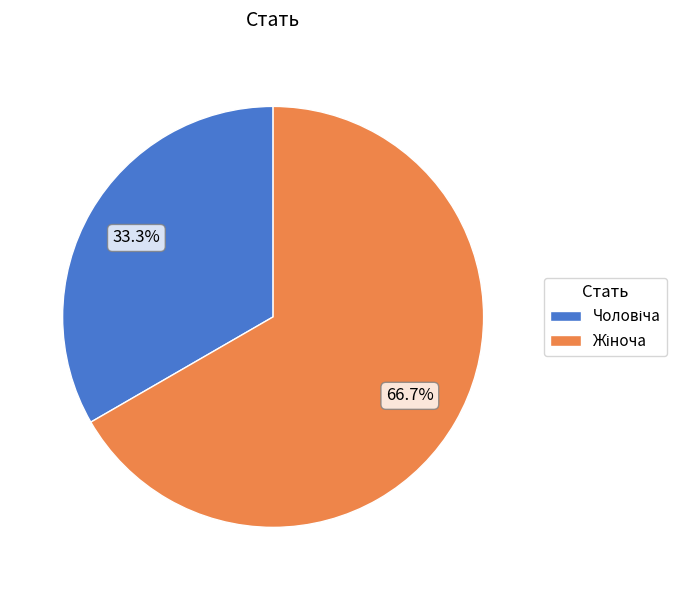

Is there any slice that represents more than half of the pie?

Yes